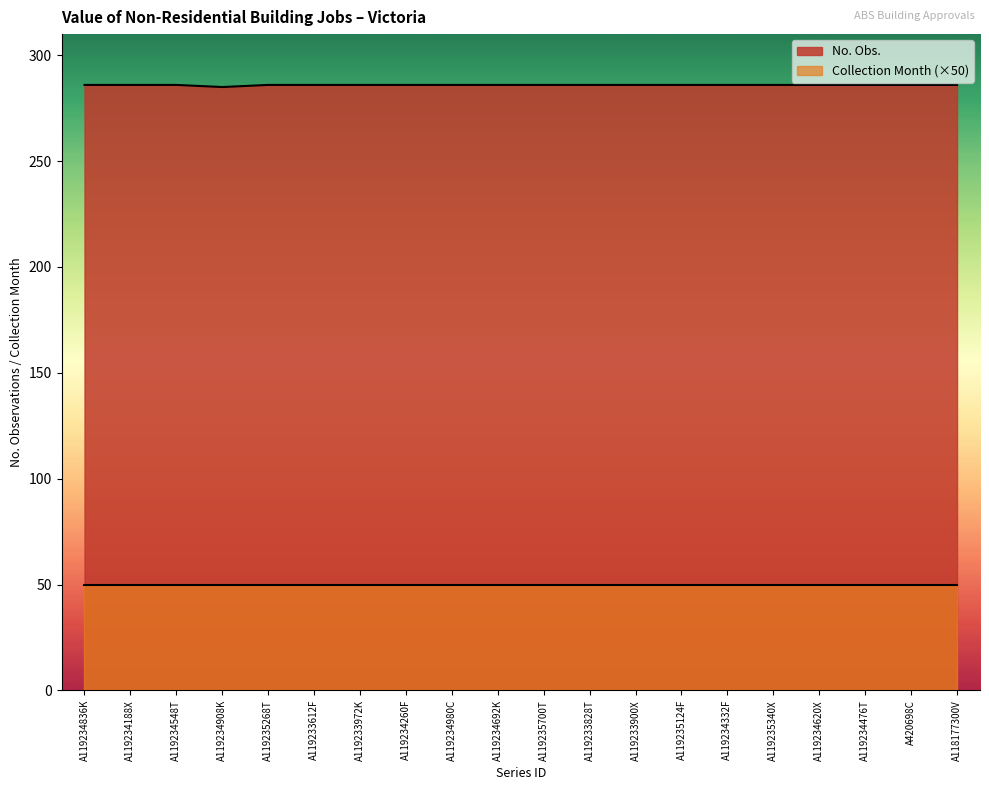

Reading left to right, list all the values displayed in this chart.

A119234836K=286	A119234188X=286	A119234548T=286	A119234908K=285	A119235268T=286	A119233612F=286	A119233972K=286	A119234260F=286	A119234980C=286	A119234692K=286	A119235700T=286	A119233828T=286	A119233900X=286	A119235124F=286	A119234332F=286	A119235340X=286	A119234620X=286	A119234476T=286	A420698C=286	A118177300V=286